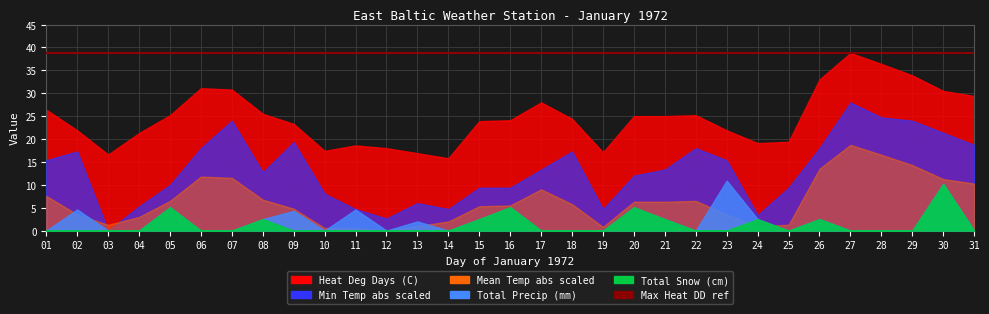

True or false: Total Snow (cm) has more than 1 points higher than both neighbors.

True